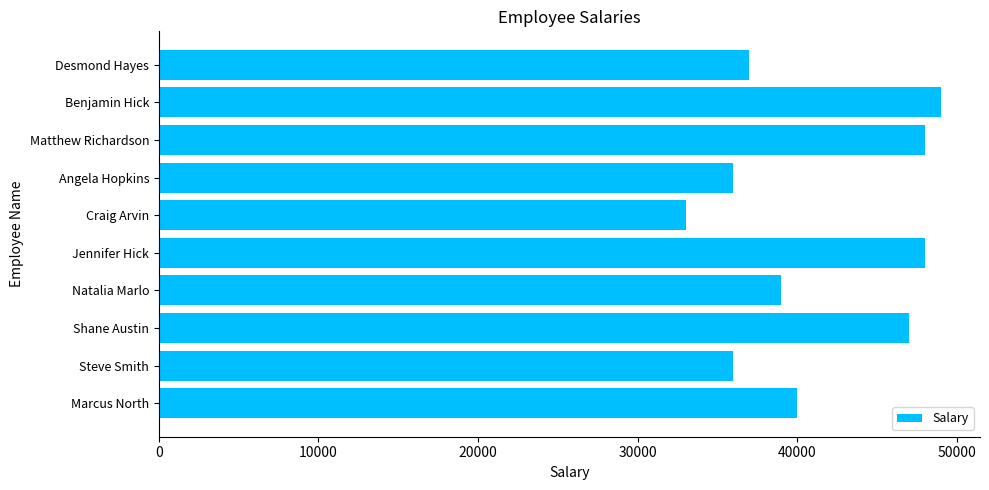

What value does the data have at Natalia Marlo, to the nearest 100?

39000